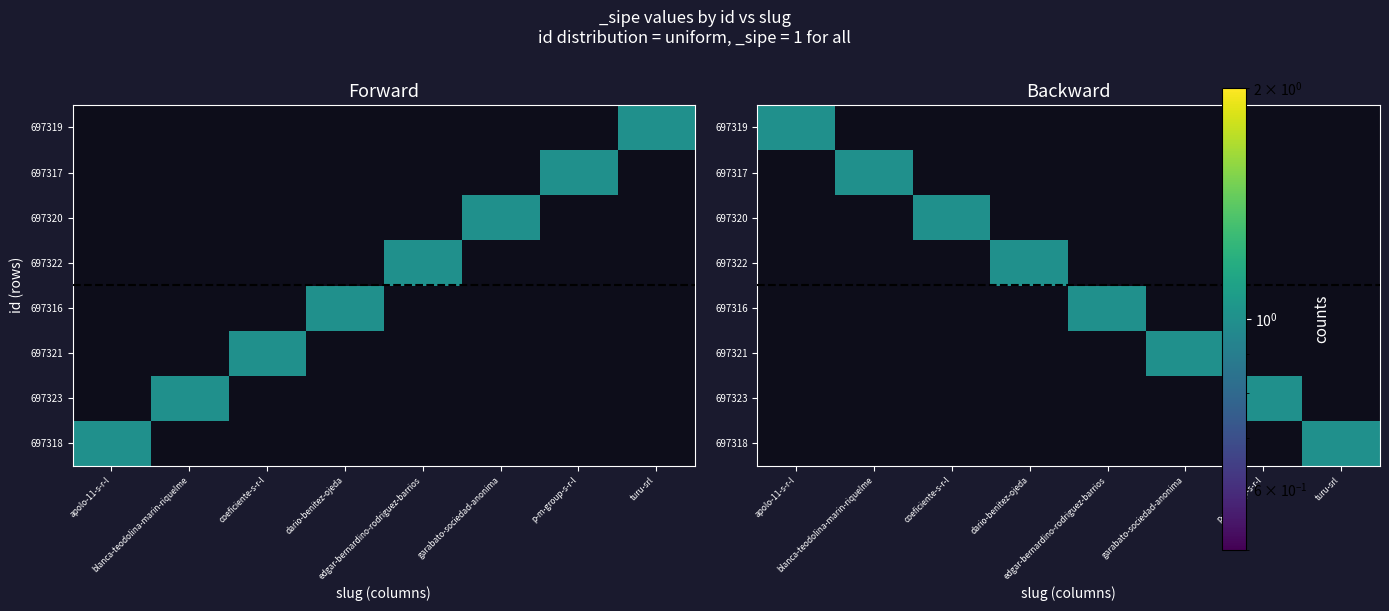

The value of 697316 at blanca-teodolina-marin-riquelme is 1. True or false?

False